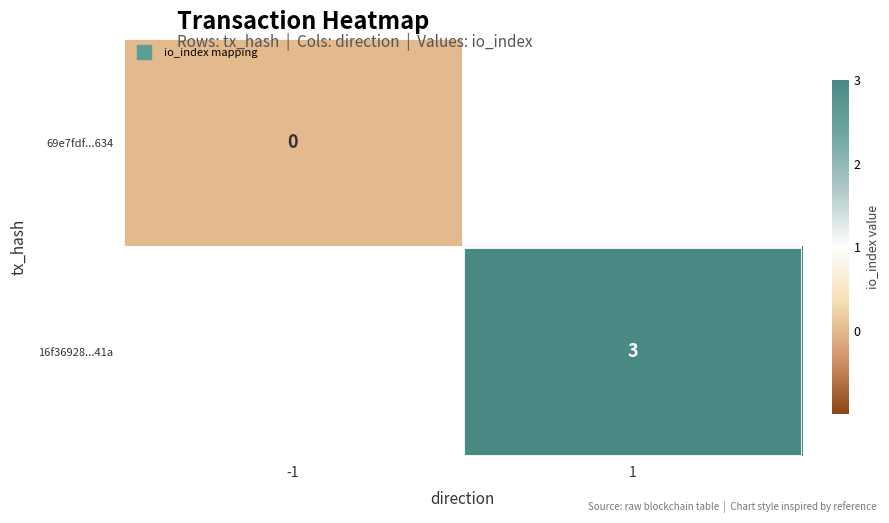

List the series in order of their peak value, lowest first.

69e7fdf...634, 16f36928...41a